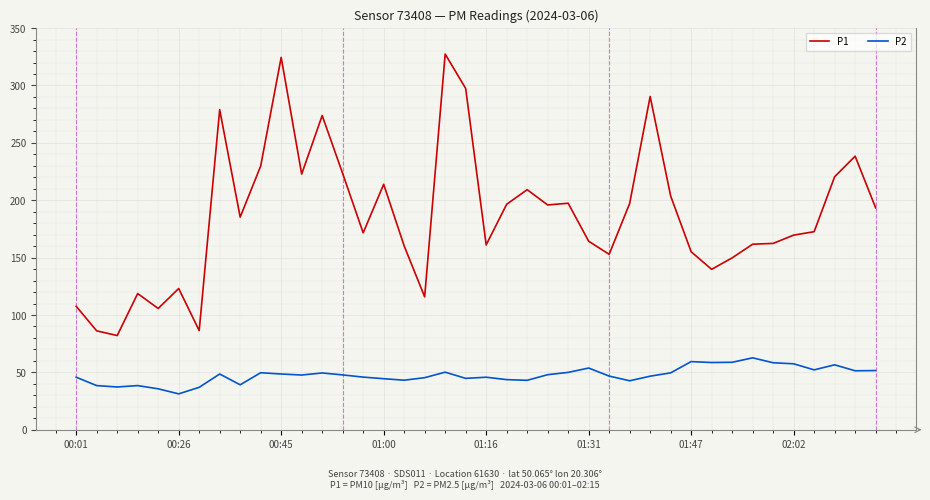

How many values in the P1 series are below 185?

20